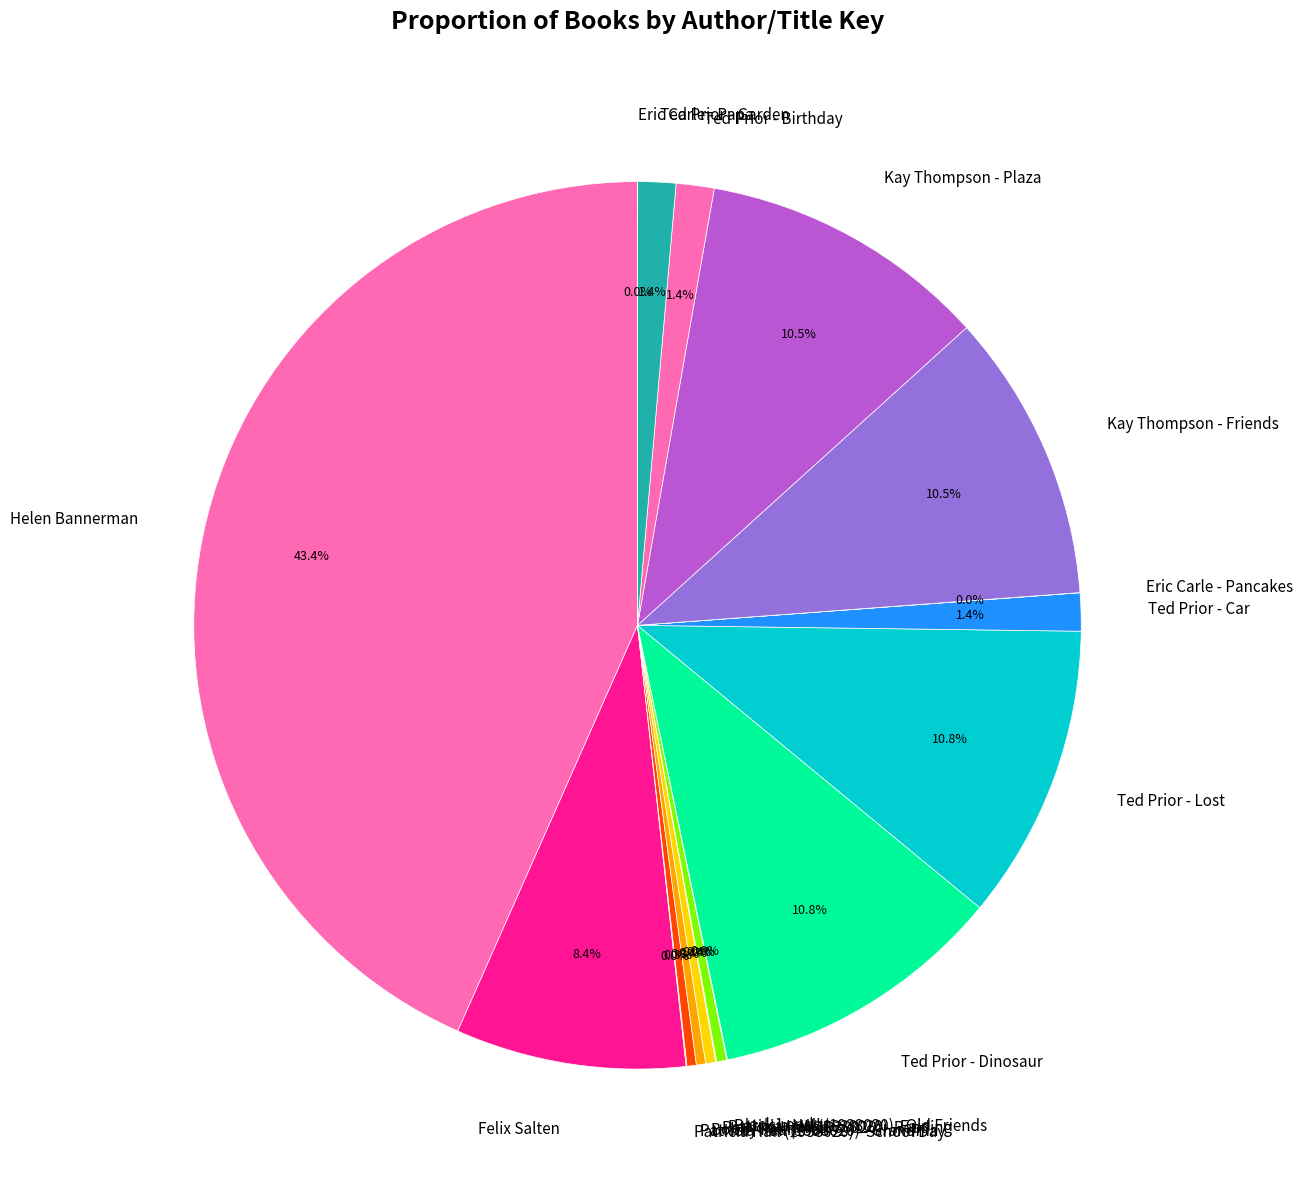

Which has a higher value, Bobby Pearlman or Helen Bannerman?

Helen Bannerman